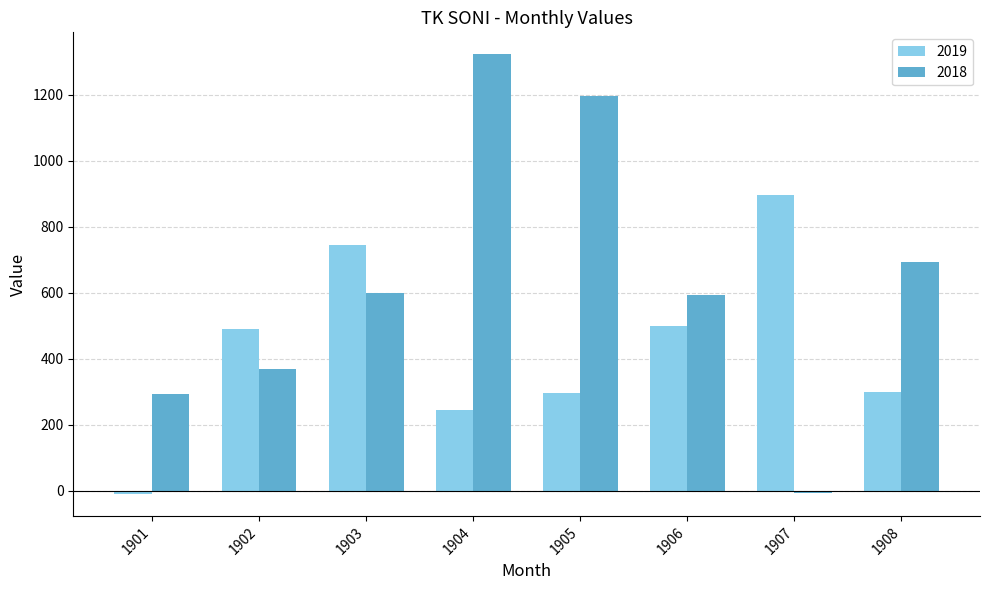

Is the value of 2019 at 1905 greater than the value of 2018 at 1905?

No